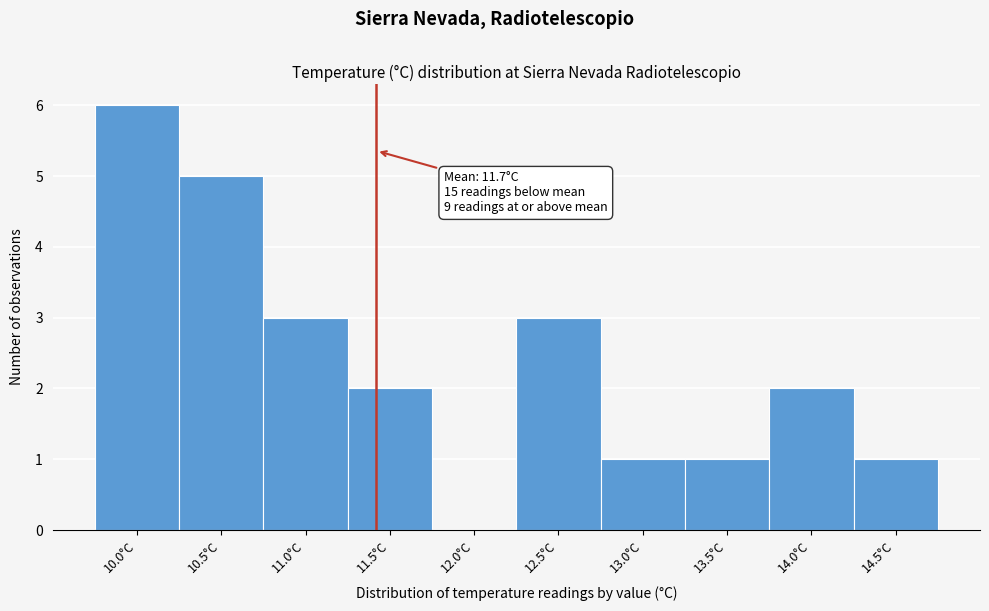

Reading right to left, list all the values displayed in this chart.

14.5°C=1	14.0°C=2	13.5°C=1	13.0°C=1	12.5°C=3	12.0°C=0	11.5°C=2	11.0°C=3	10.5°C=5	10.0°C=6